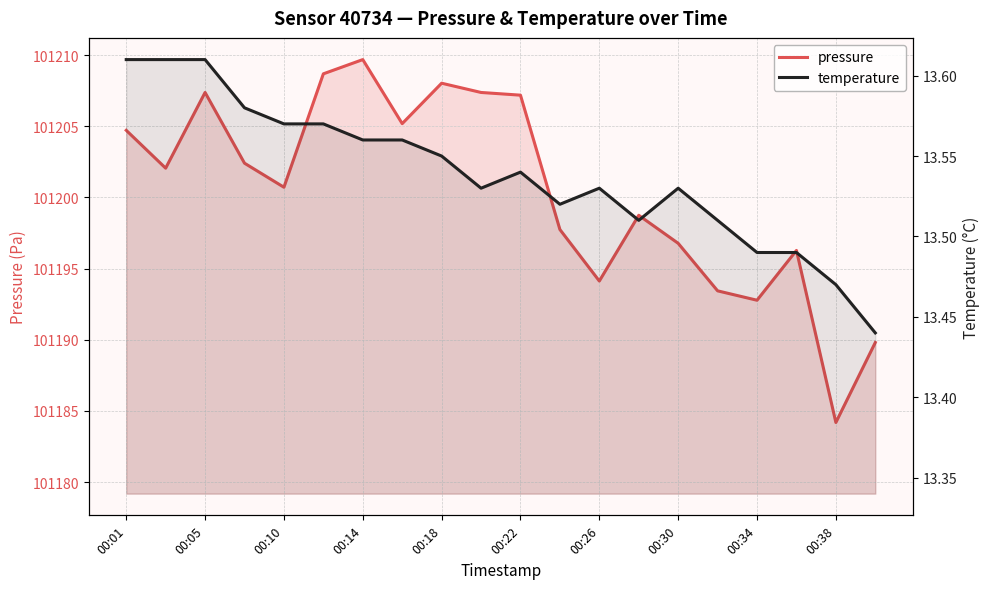

Which series changed the most between 00:30 and 00:38?

pressure